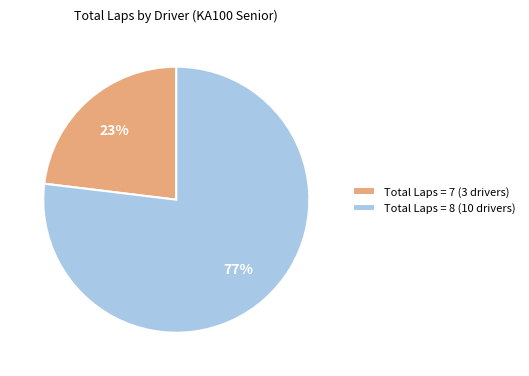

Is there any slice that represents more than half of the pie?

Yes